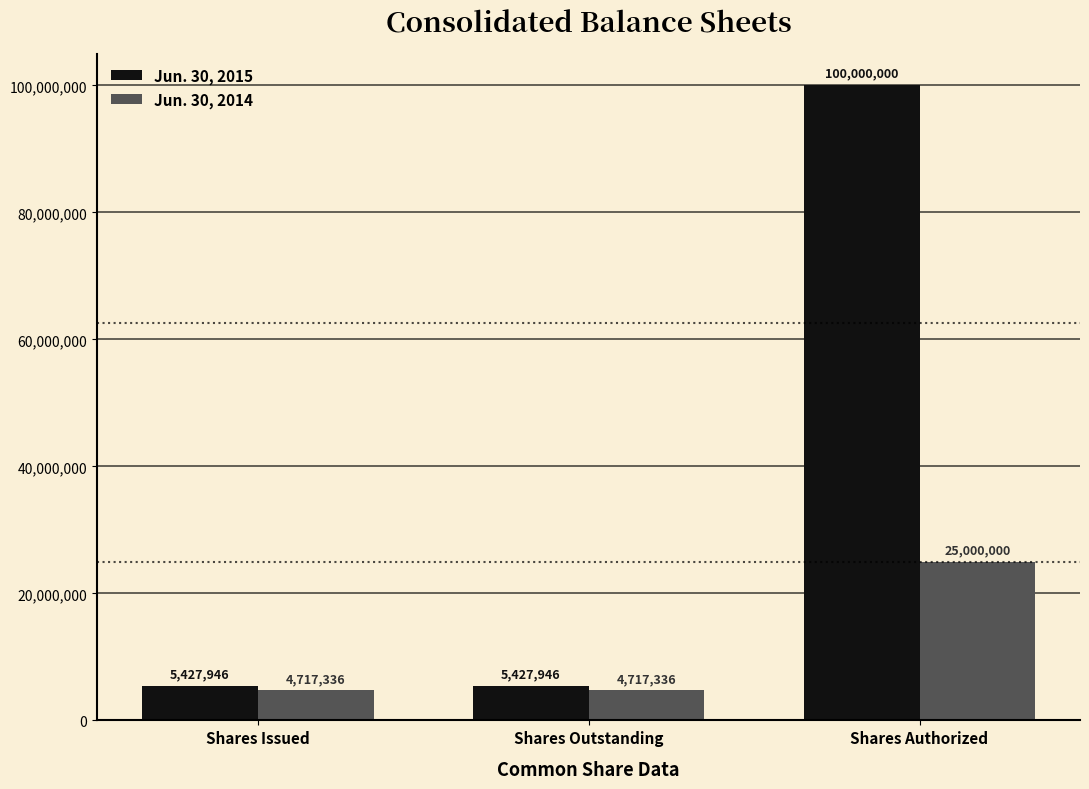

Rank the series at Shares Authorized from lowest to highest value.

Jun. 30, 2014, Jun. 30, 2015